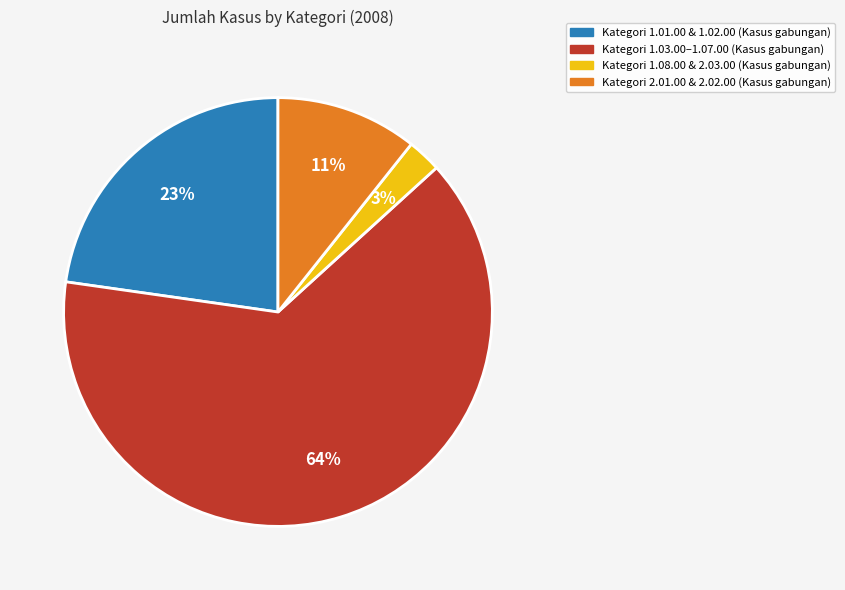

Is there a majority slice in this chart?

Yes